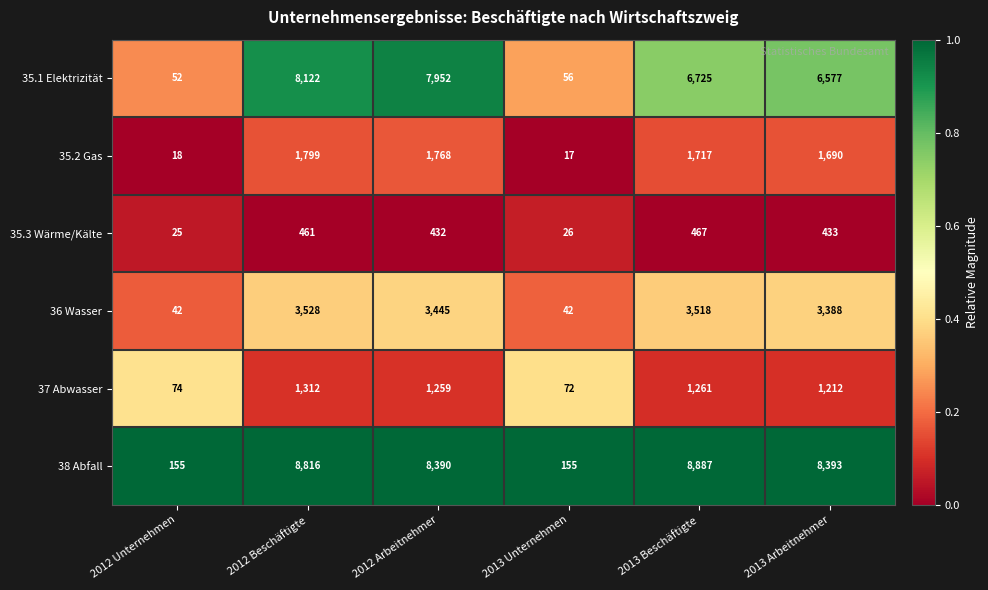

Rank the series by their maximum value, from highest to lowest.

38 Abfall, 35.1 Elektrizität, 36 Wasser, 35.2 Gas, 37 Abwasser, 35.3 Wärme/Kälte